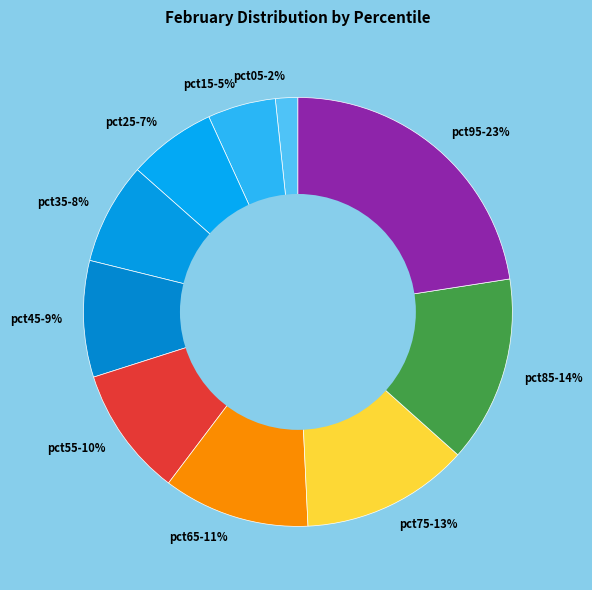

True or false: pct95-23% accounts for 23% of the total.

True